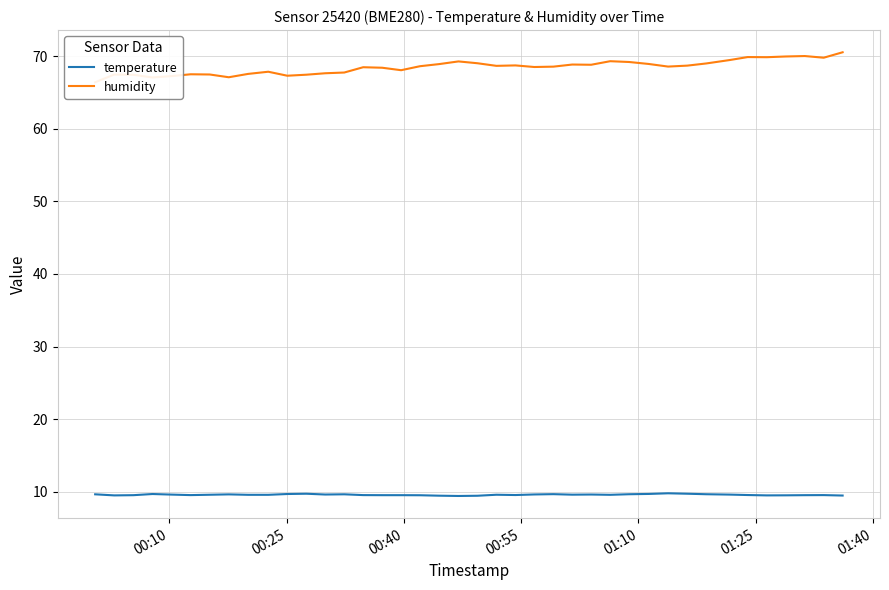

What is the minimum value for temperature?

9.4